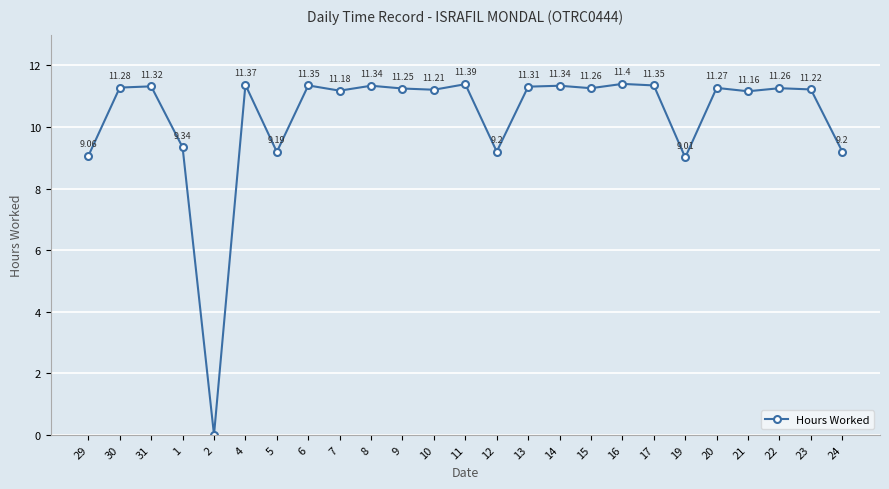

What is the label of the 17th point from the left?

15